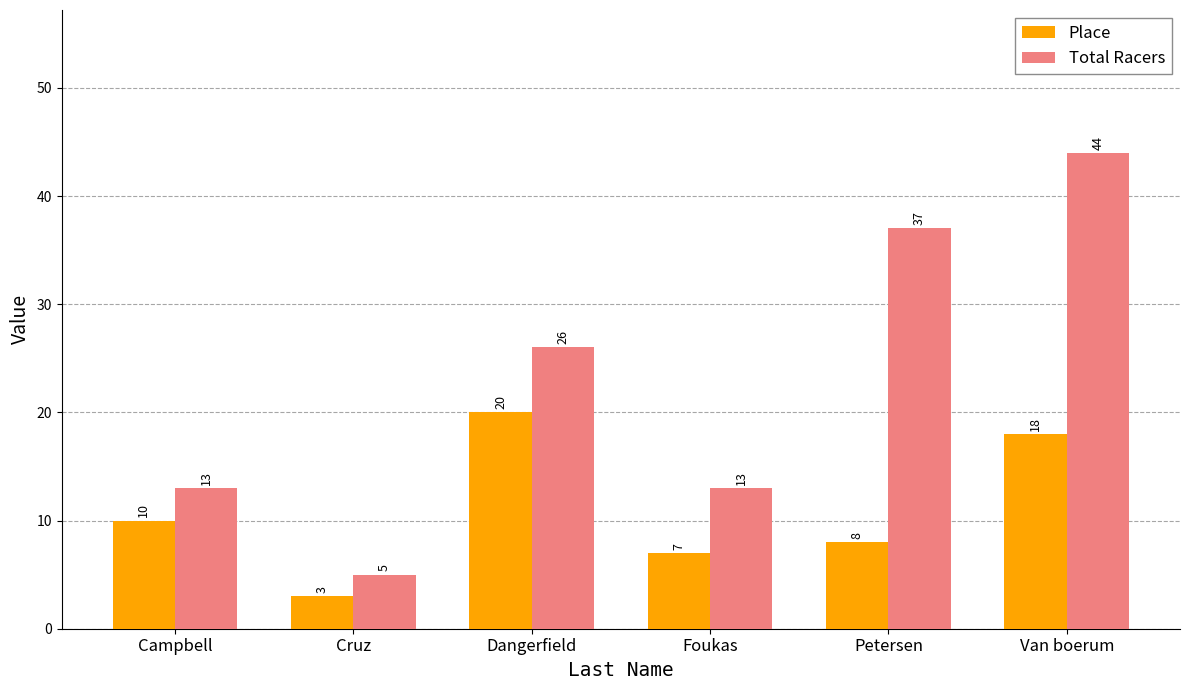

At how many categories does at least one series exceed 15?

3